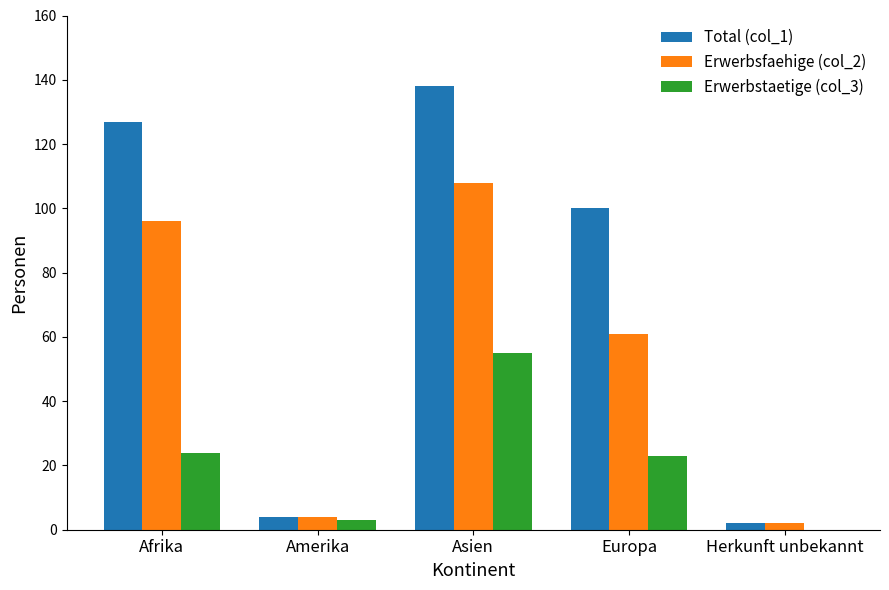

What is the maximum value shown in the chart?

138